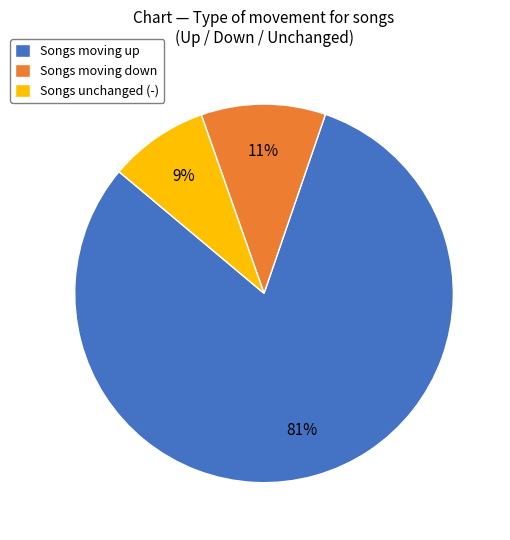

To the nearest percent, what percentage of the pie is Songs moving down?

11%